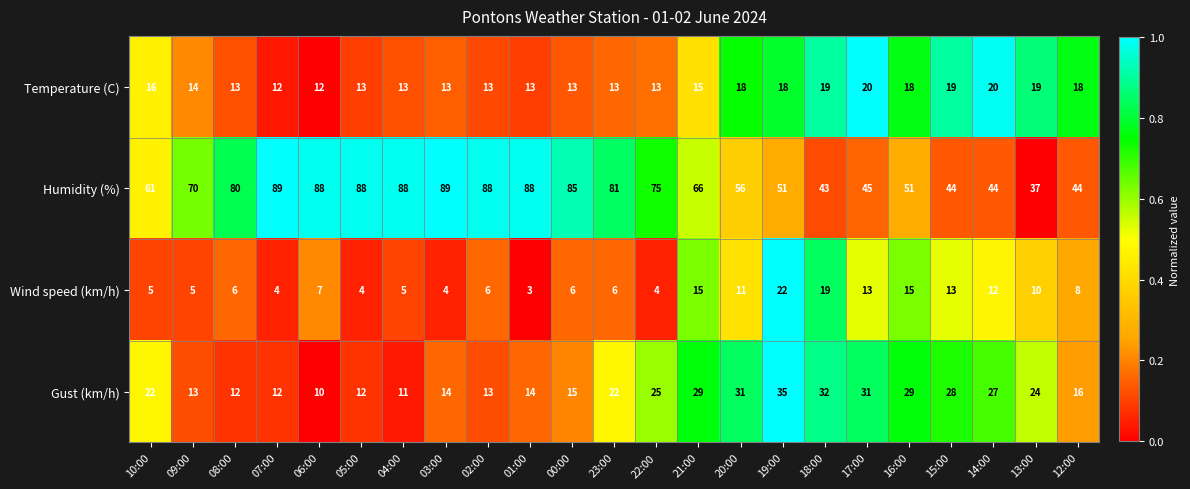

What is the average value of the Temperature (C) series?

15